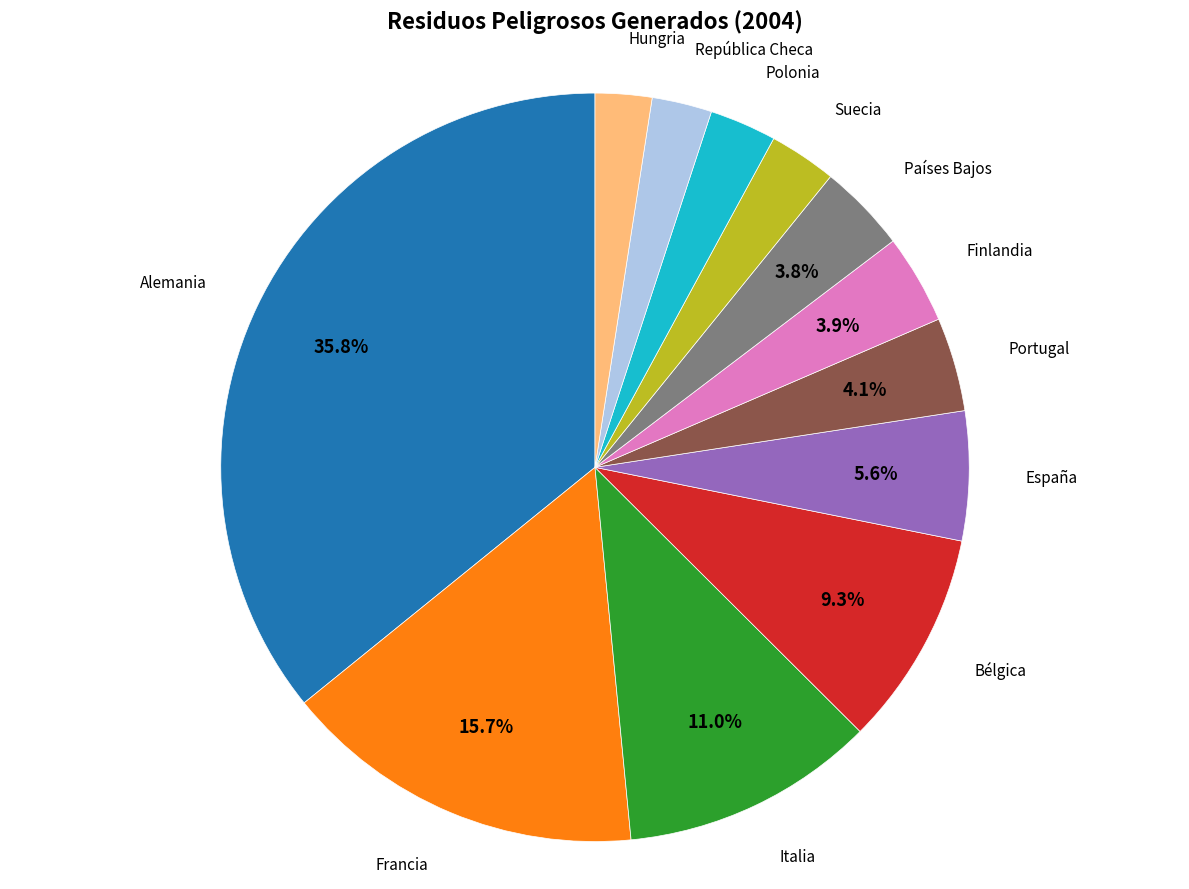

Approximately how many times larger is the value at España compared to Bélgica?

0.6